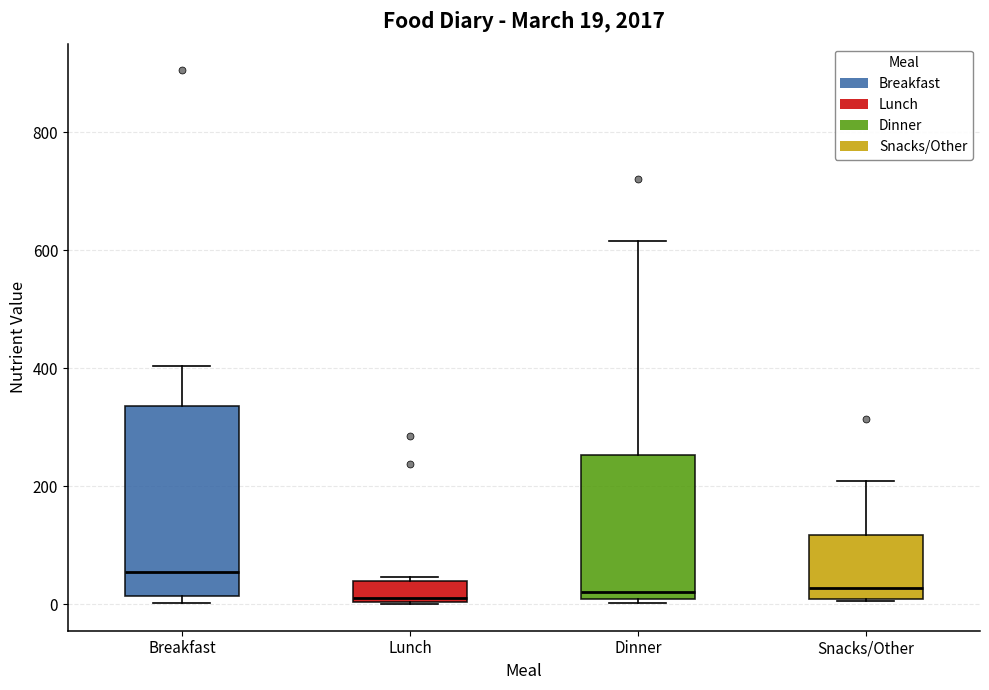

Which box is the tallest, from its lower edge to its upper edge?

Breakfast